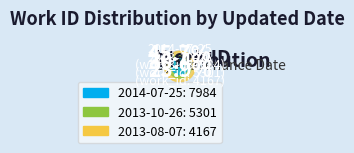

Is the sum of 2013-08-07 and 2014-07-25 greater than half?

Yes